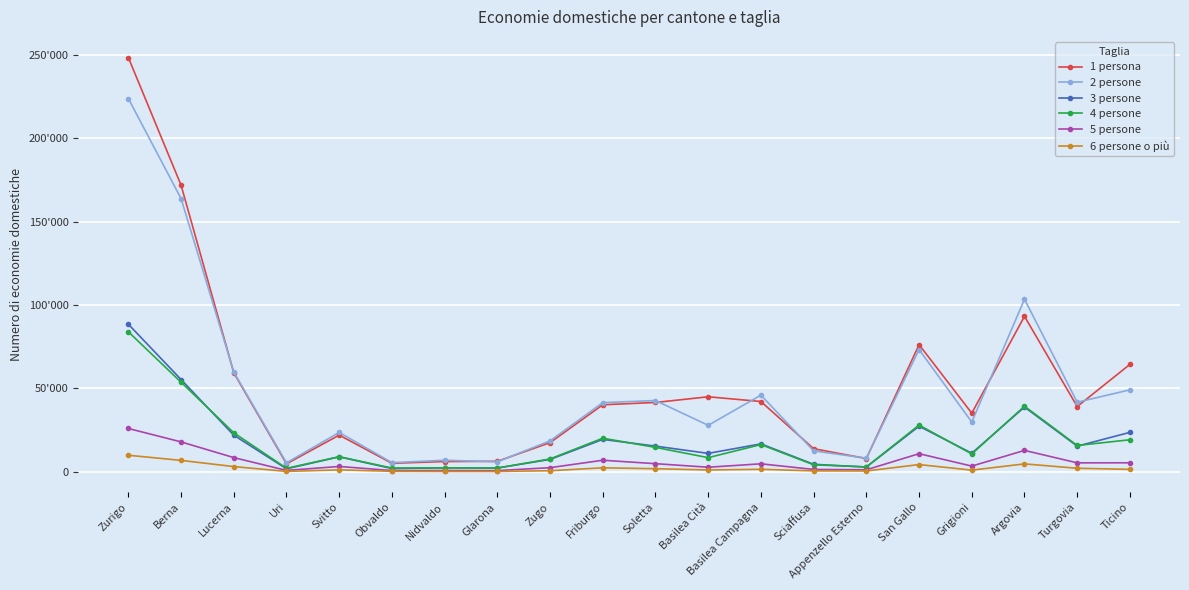

True or false: 1 persona and 2 persone cross at least once.

True